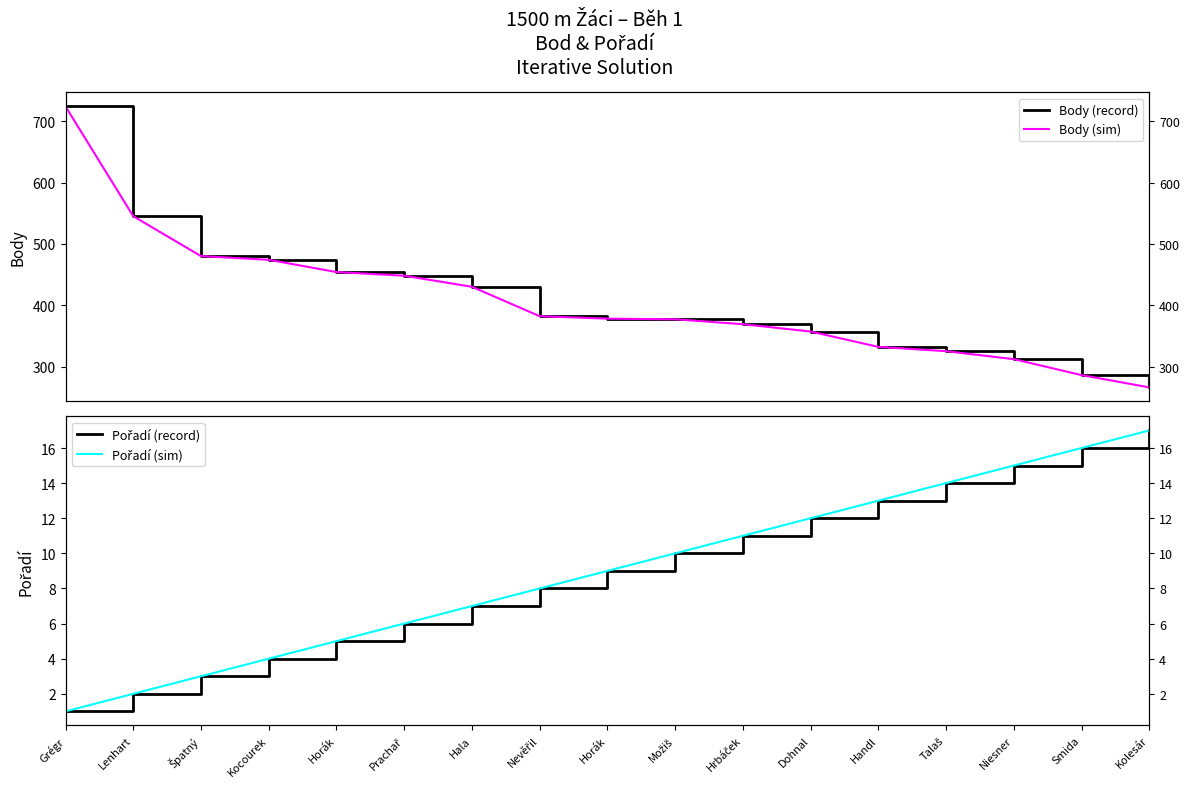

What is the value of the Body (sim) point at the 10th from the left?

377